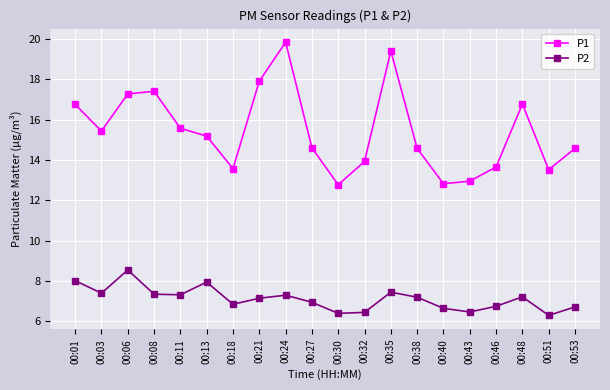

How many categories are shown in the chart?

20